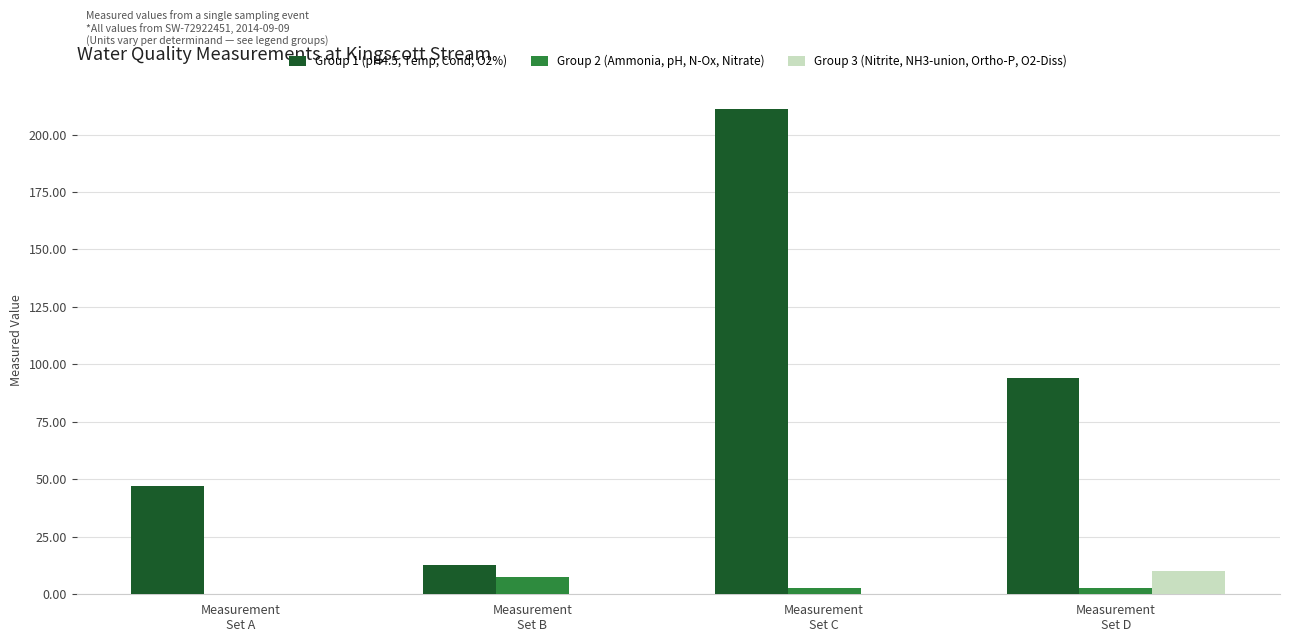

What is the sum of all Group 1 (pH4.5, Temp, Cond, O2%) values?

364.7